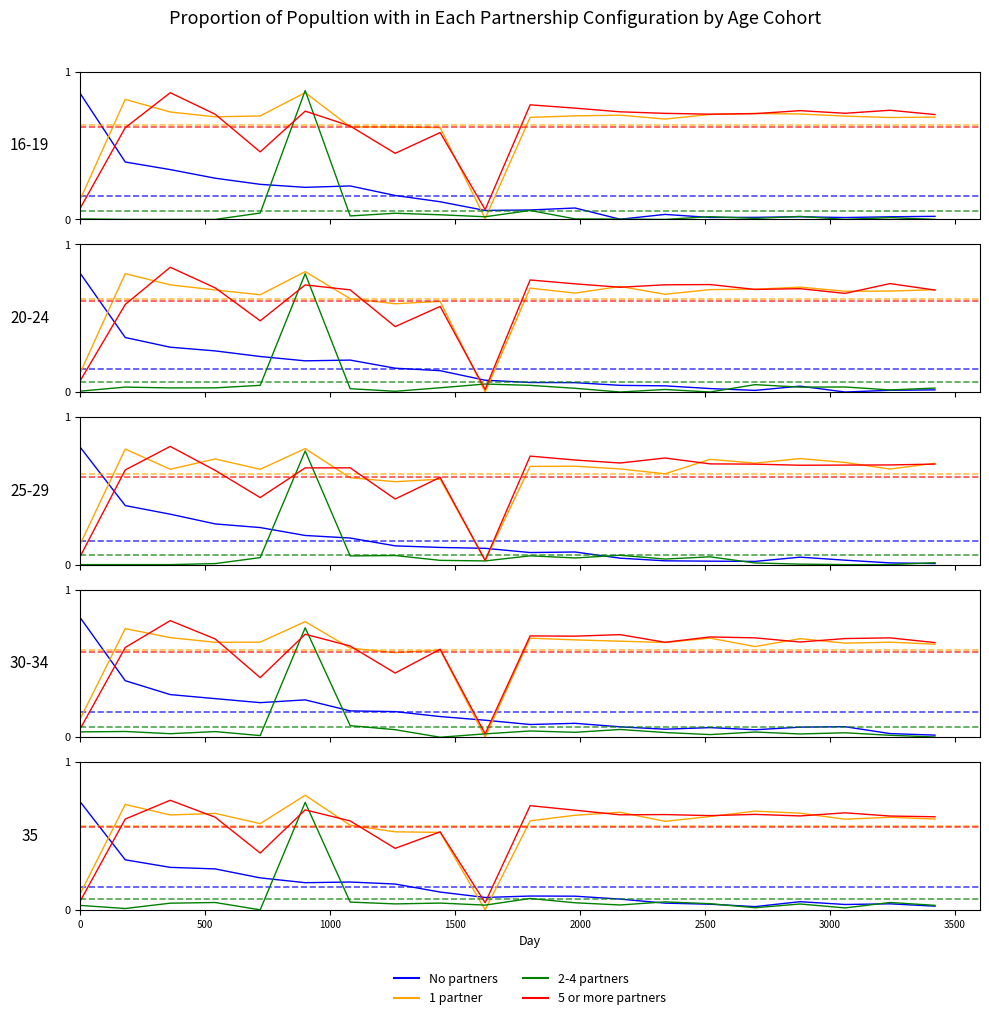

True or false: No partners and 1 partner intersect in this chart.

True